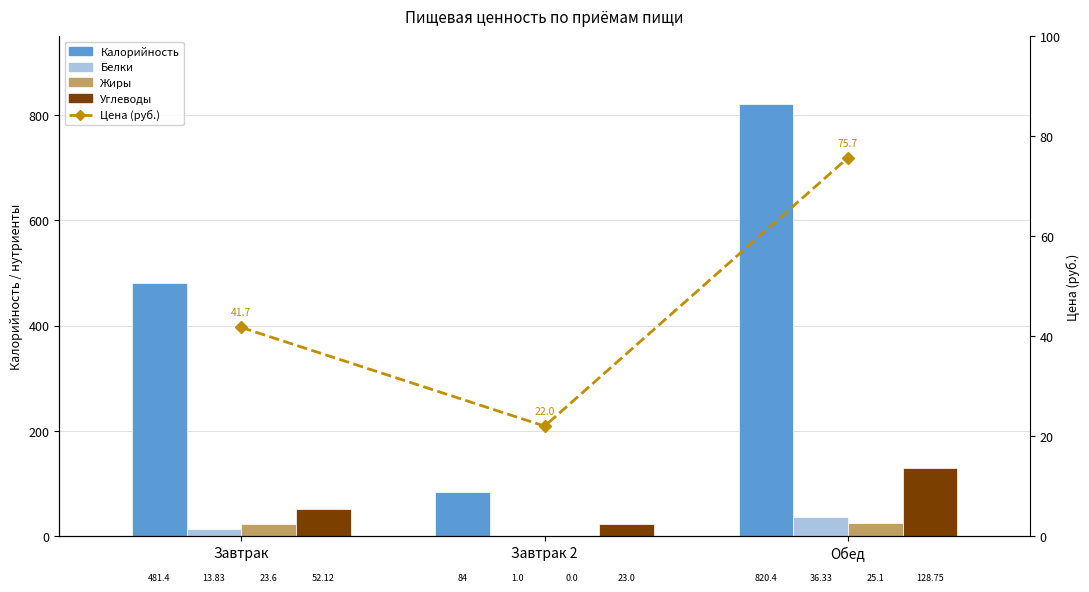

What is the difference between the Цена (руб.) values at Завтрак 2 and Завтрак?

19.7